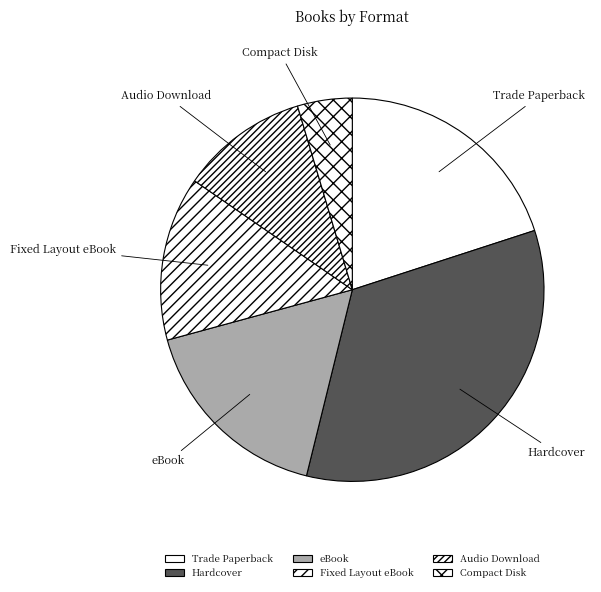

Between Audio Download and Fixed Layout eBook, which is larger?

Fixed Layout eBook